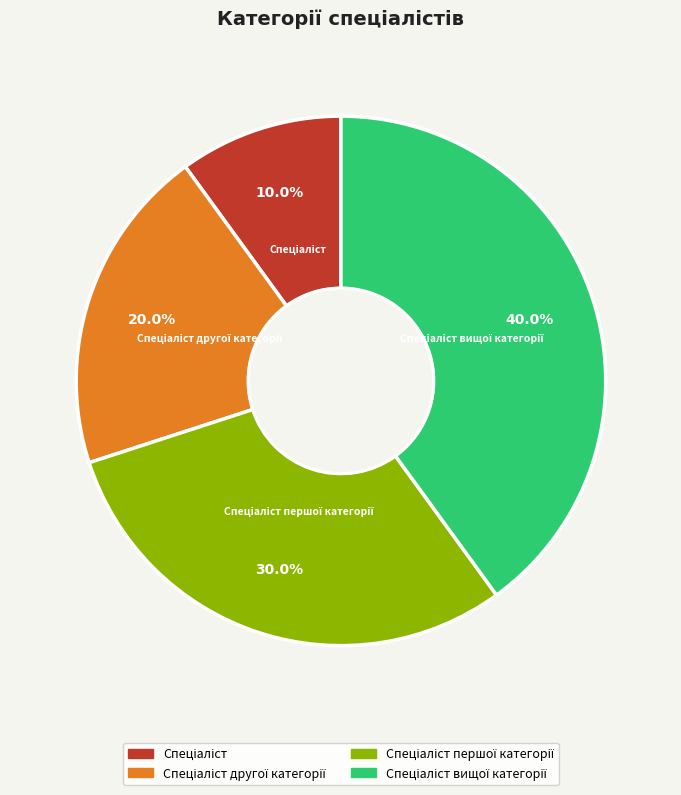

Does any single category account for the majority?

No